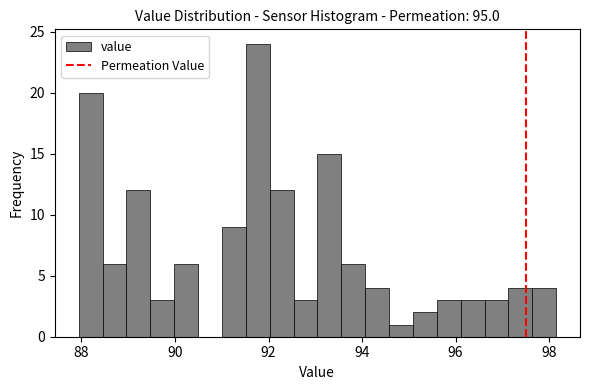

Read against the x-axis, roughly where is the centre of the tallest bar?

91.8